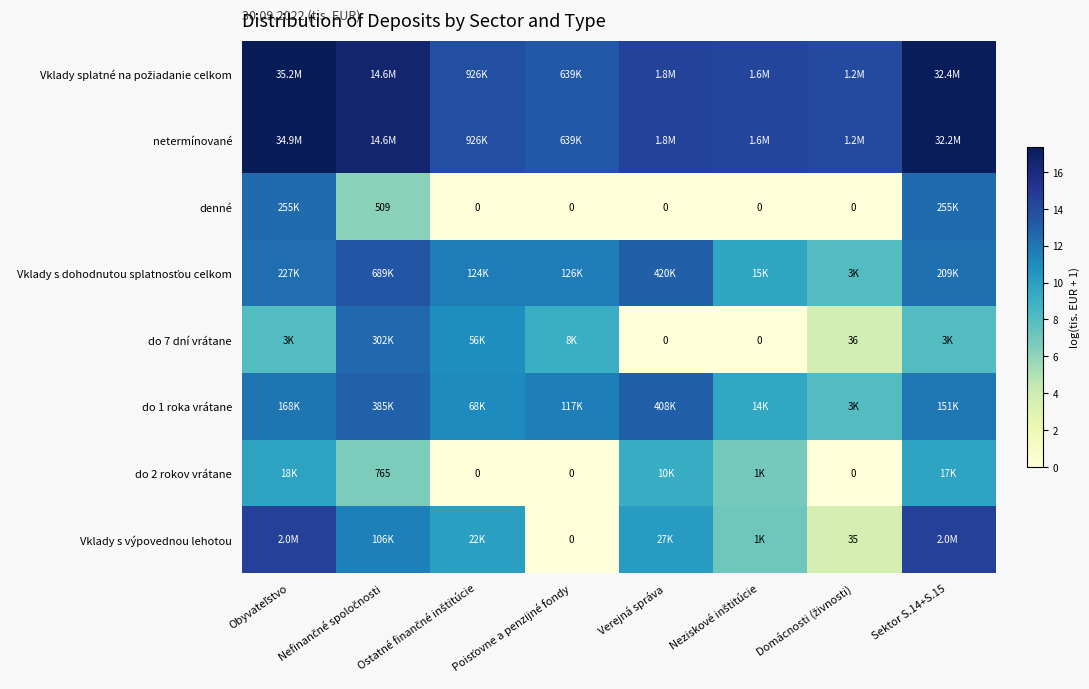

Is the value of denné at Poisťovne a penzijné fondy greater than the value of do 1 roka vrátane at Obyvateľstvo?

No